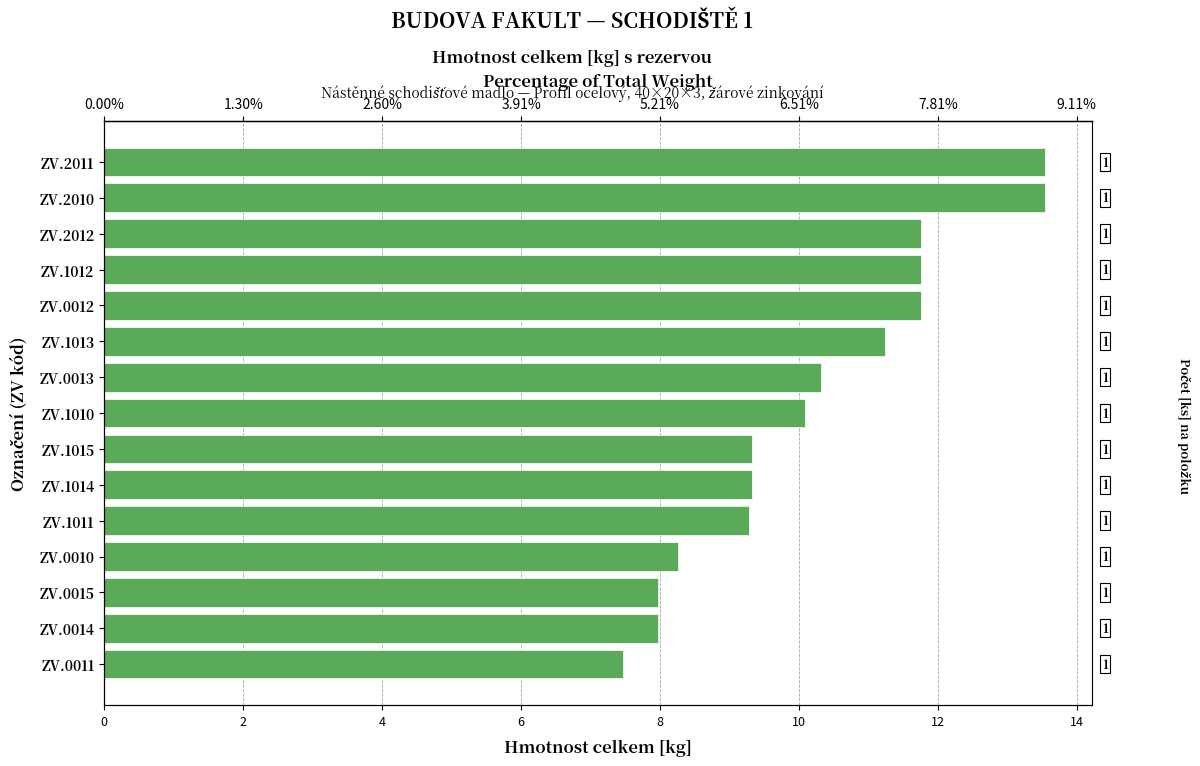

What is the difference between the values at ZV.1011 and ZV.0011?

1.8